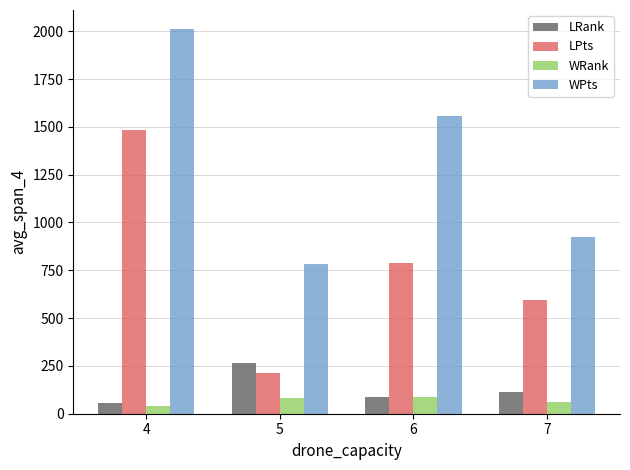

What is the difference between the highest and lowest values at 7?

861.0